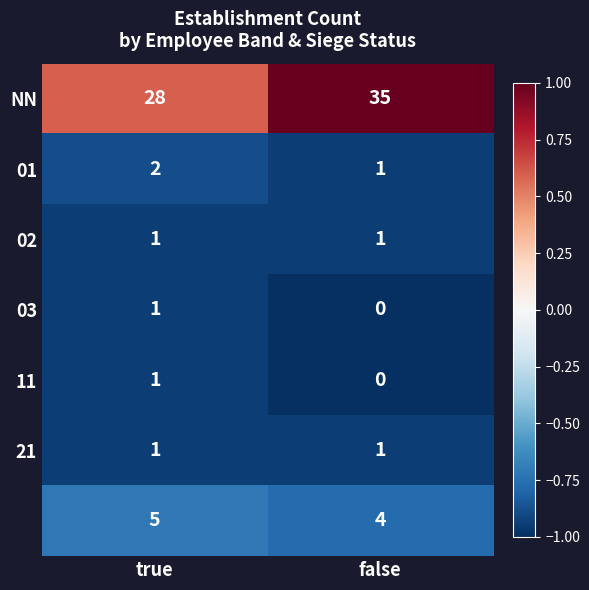

What is the spread (max minus min) of values at true?

27